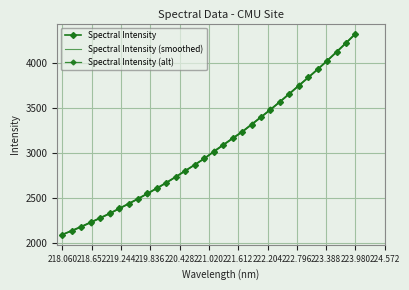

How many data points does each series have?

32